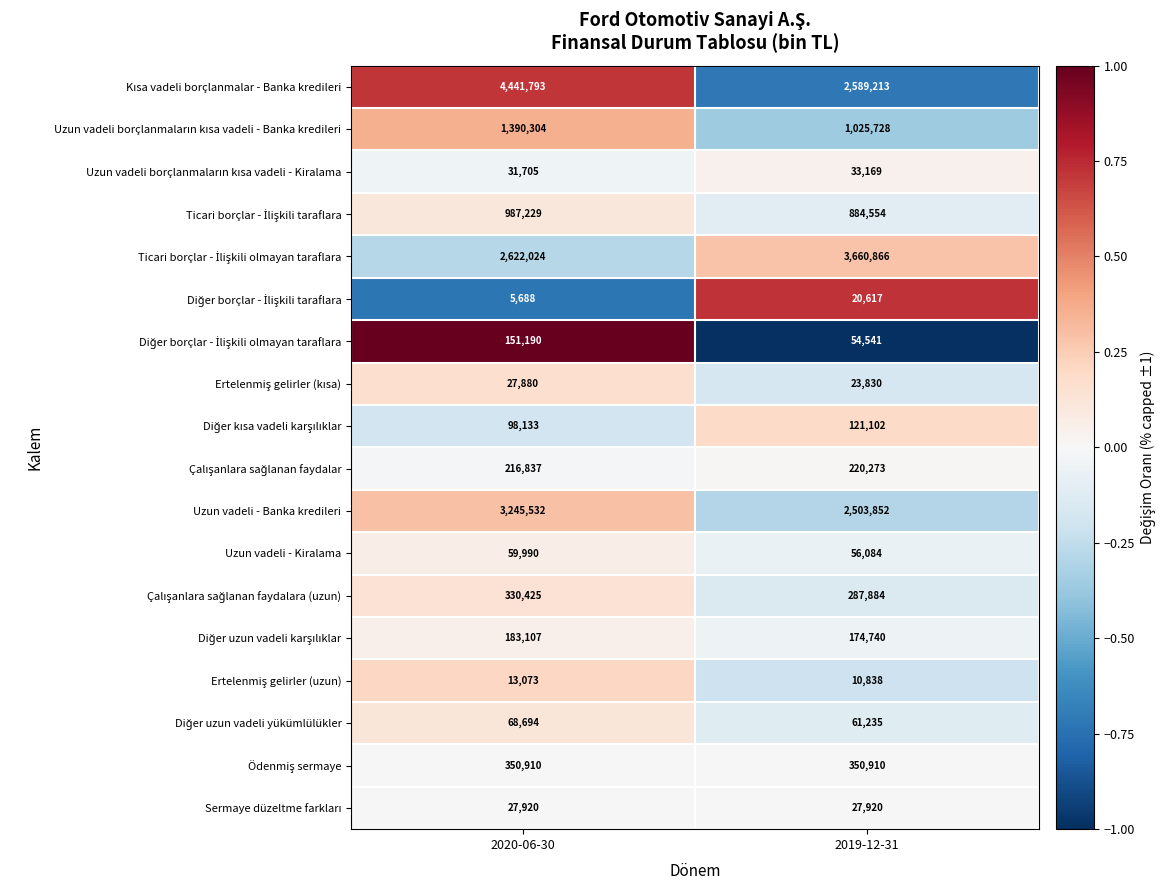

At which category does the chart reach its minimum across all series?

2020-06-30